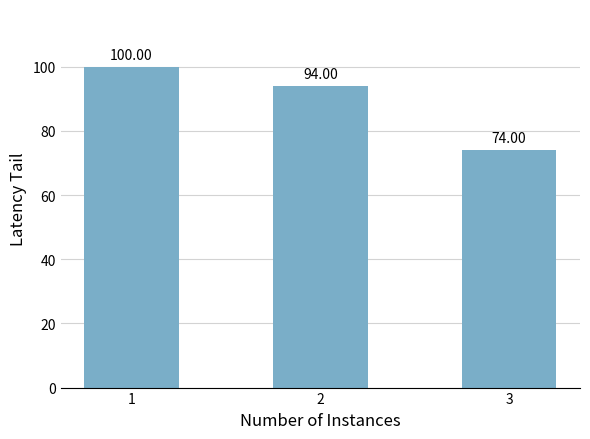

What is the average value?

89